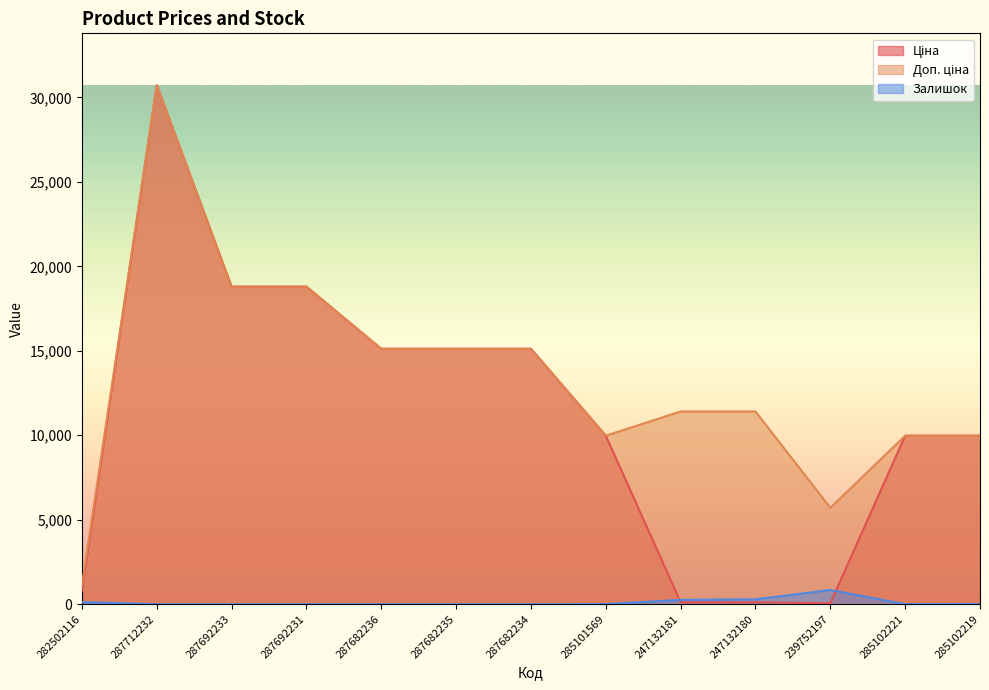

True or false: Доп. ціна has more than 2 interior local peaks.

False